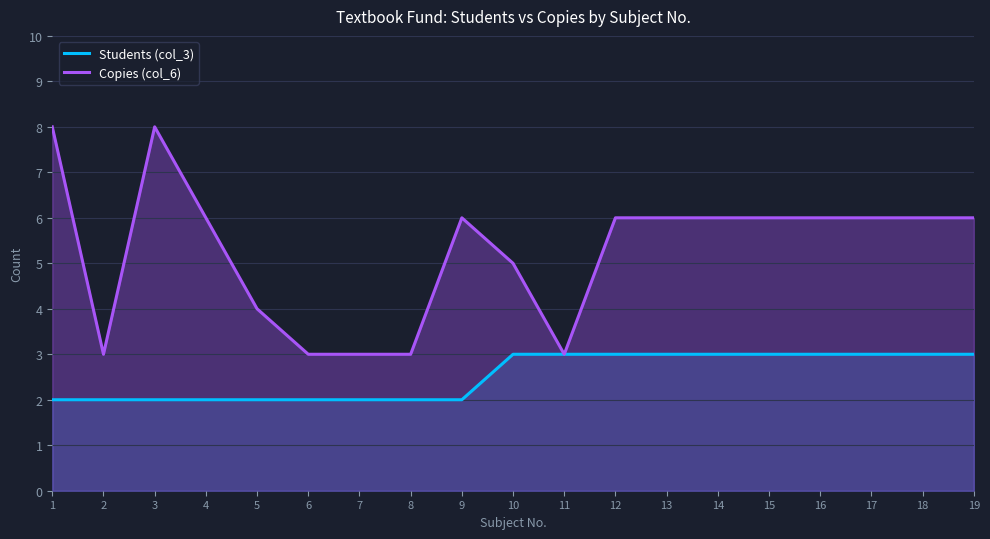

What is the total value across all series at 5?

6